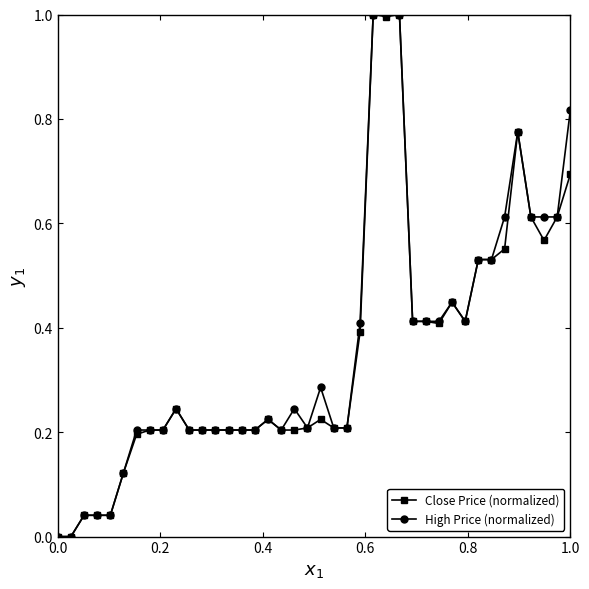

What is the maximum value for Close Price (normalized)?

1.0